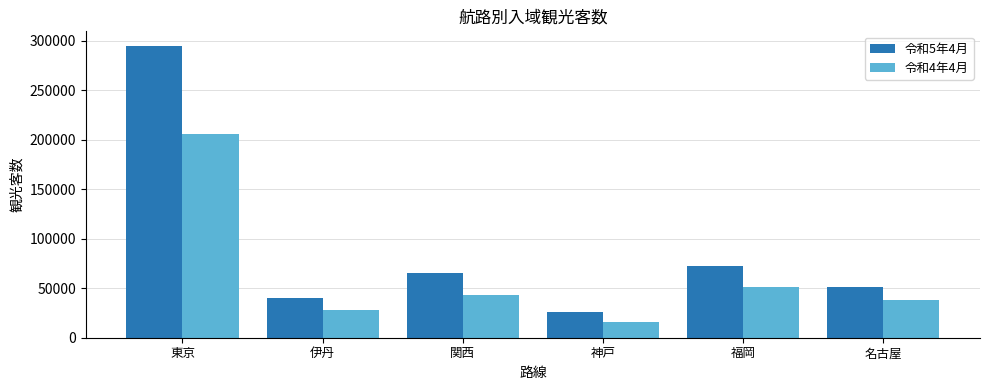

How many values in the 令和4年4月 series are below 42800?

3